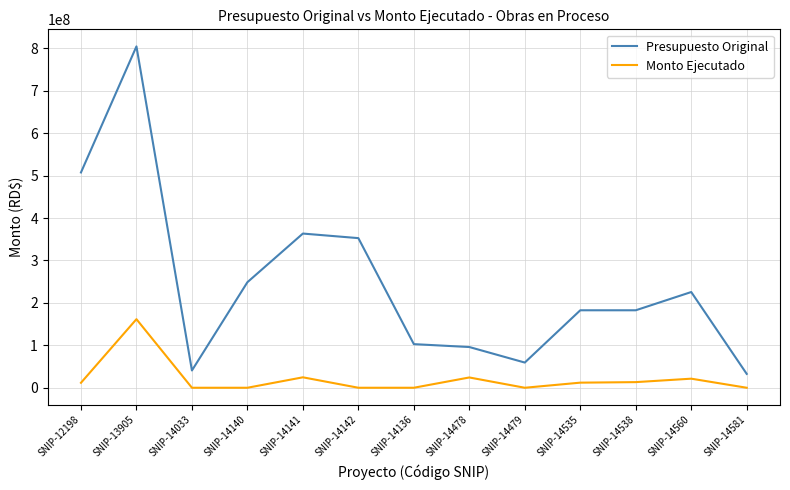

How many lines are shown in the chart?

2